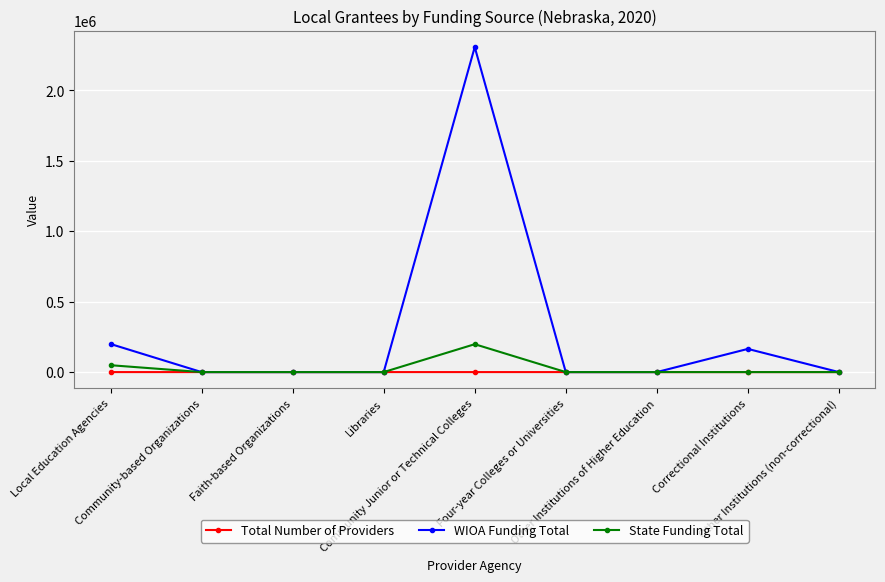

Which series has the largest range (max minus min)?

WIOA Funding Total